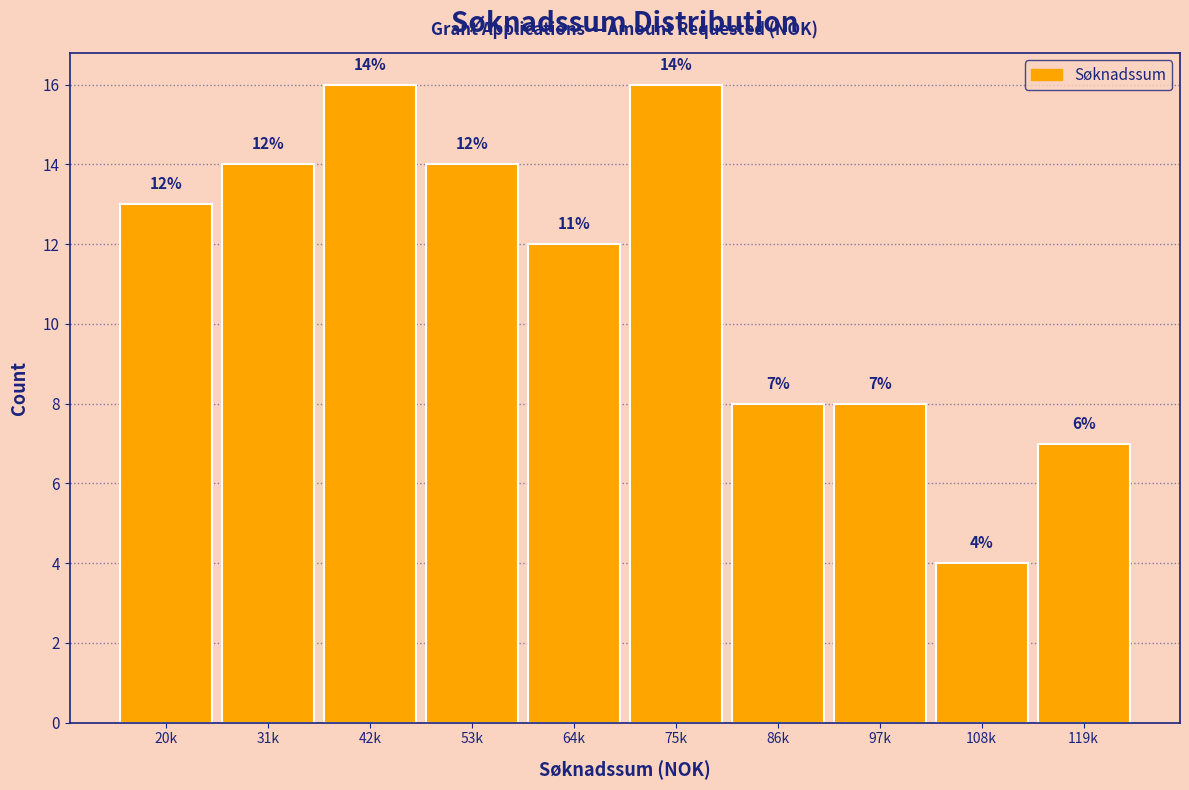

Reading left to right, extract all data points from this chart.

20k=13	31k=14	42k=16	53k=14	64k=12	75k=16	86k=8	97k=8	108k=4	119k=7